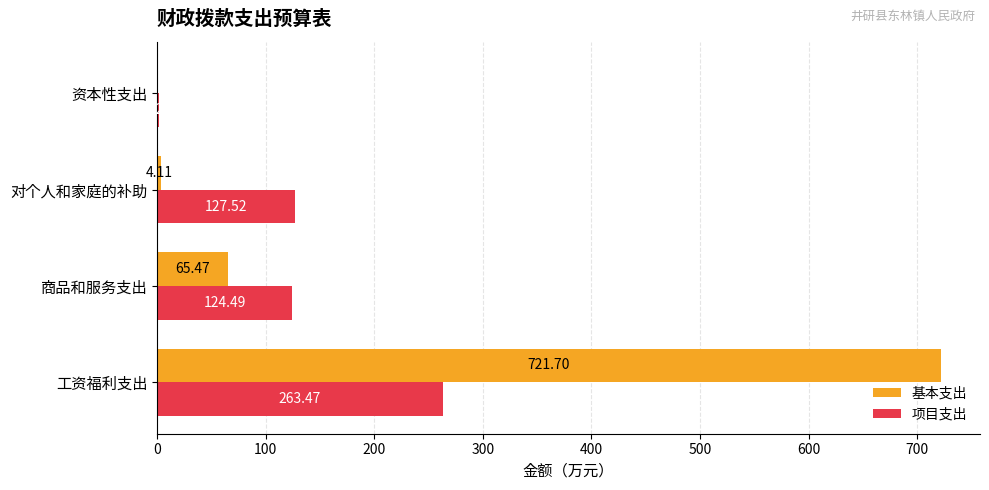

Which series changed the most between 工资福利支出 and 资本性支出?

基本支出